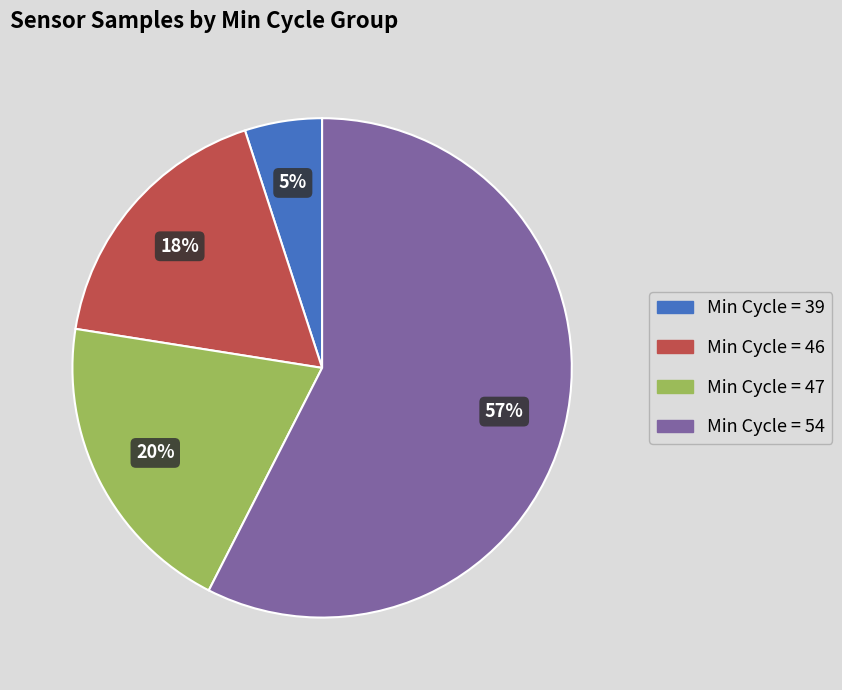

To the nearest percent, what is the average slice percentage?

25%